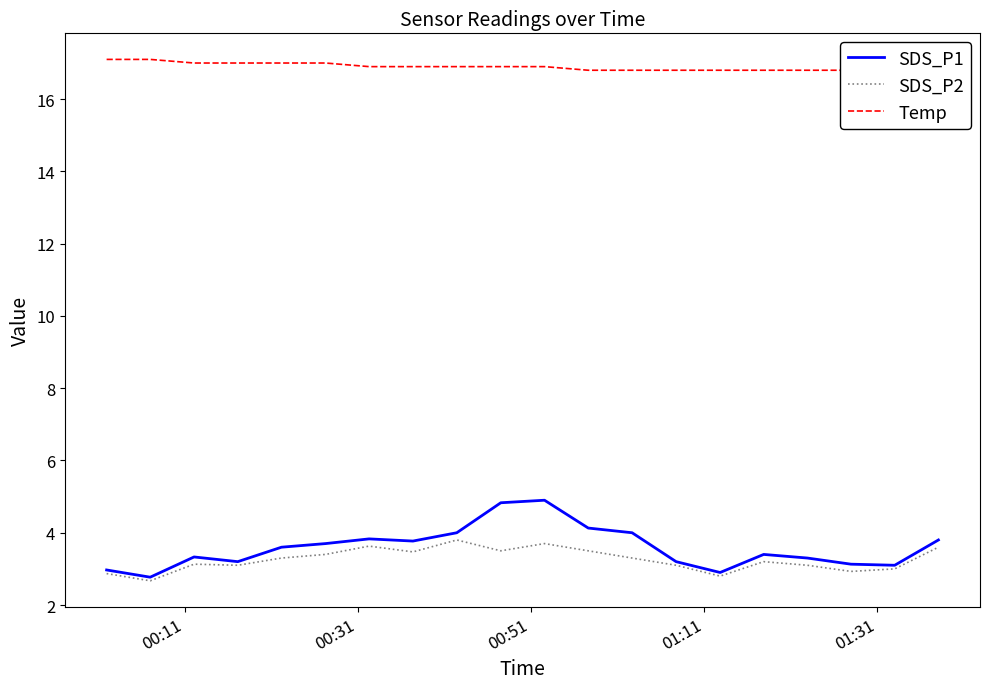

What is the maximum value for SDS_P1?

4.9